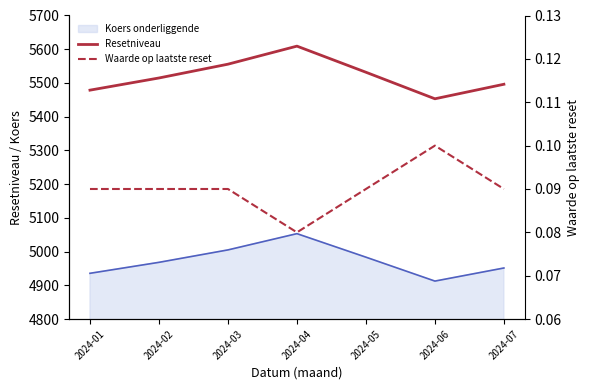

True or false: Resetniveau has a value of 5555.7 at 2024-03.

True